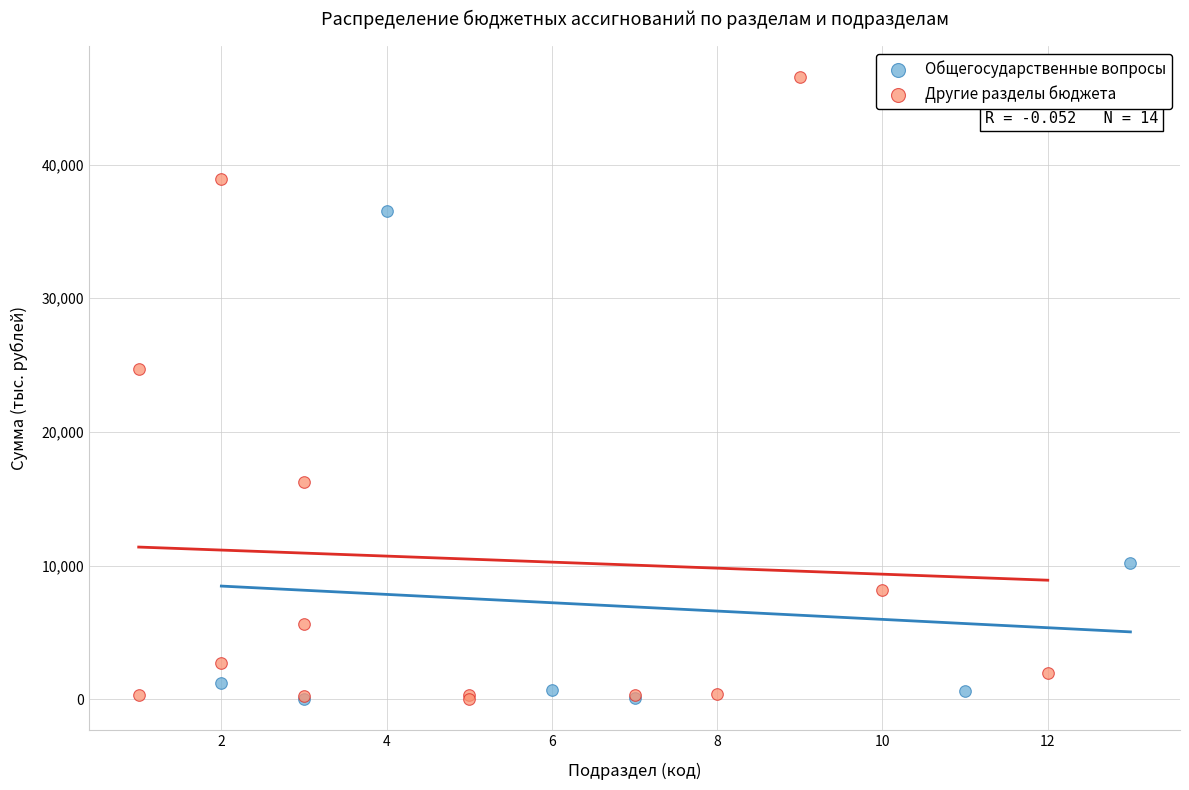

Which series has the largest Y range (max minus min)?

Другие разделы бюджета